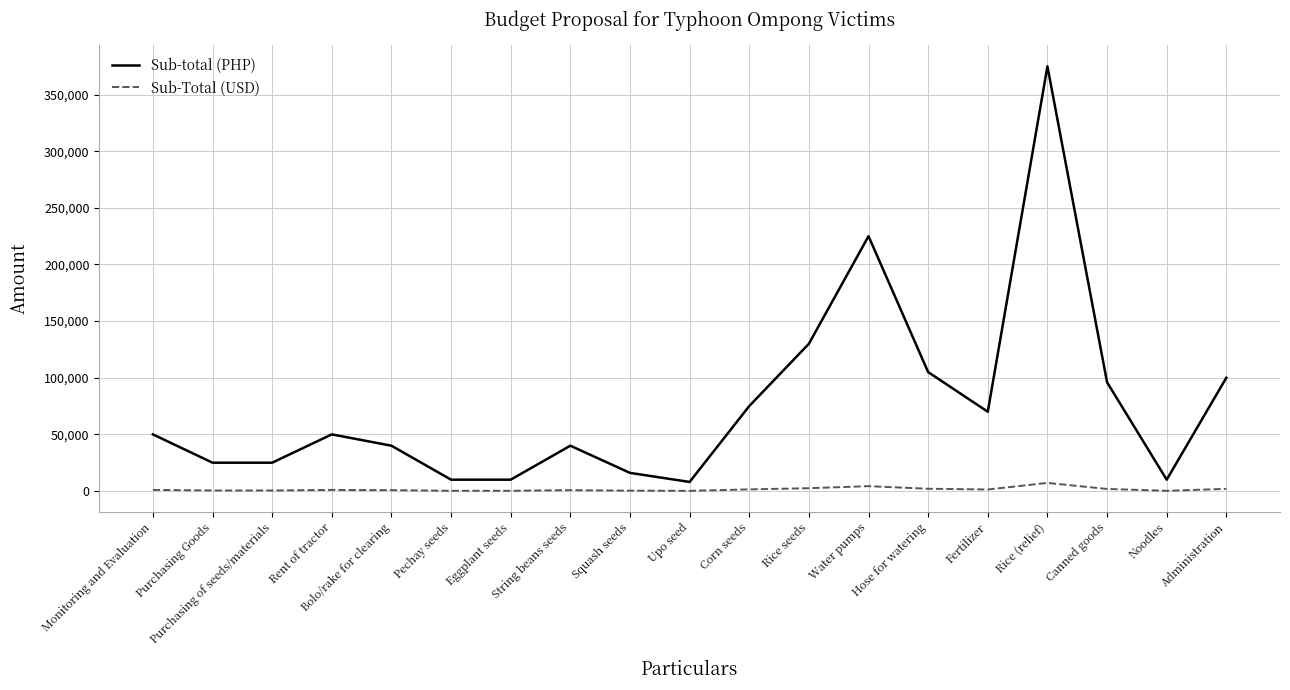

At which category is the sum across all series the highest?

Rice (relief)